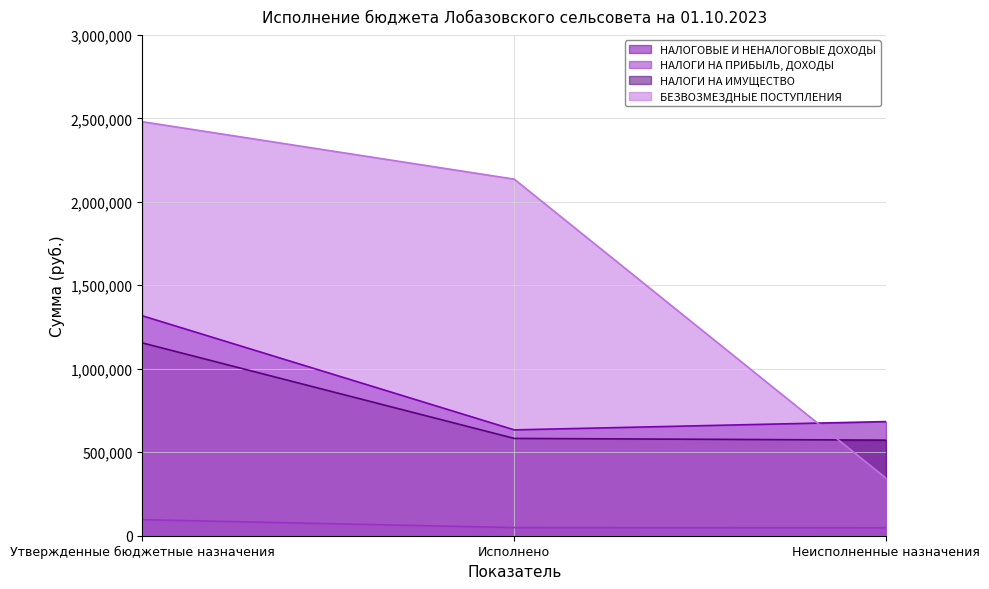

How many categories are shown in the chart?

3